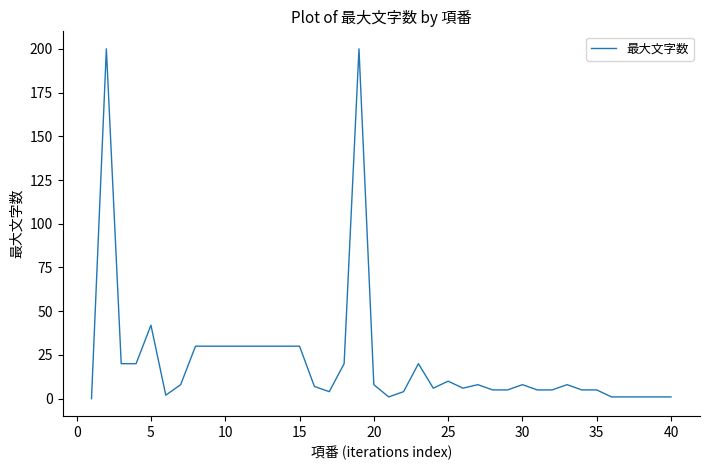

What is the maximum value shown in the chart?

200